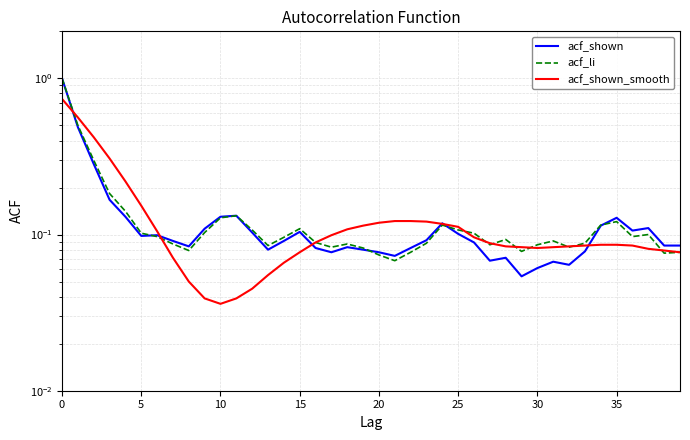

Which series has the largest total across all categories?

acf_li